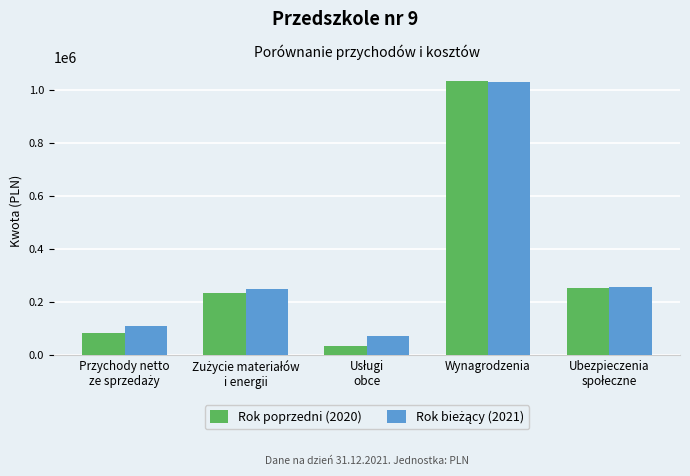

Which series has the widest spread of values?

Rok poprzedni (2020)